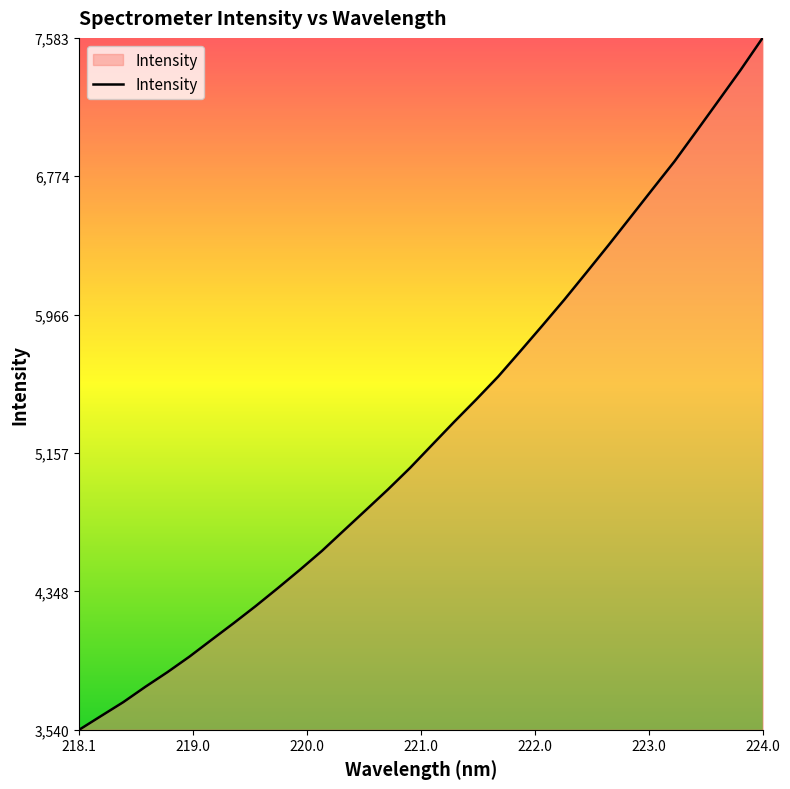

What is the difference between the maximum and minimum values?

4043.1